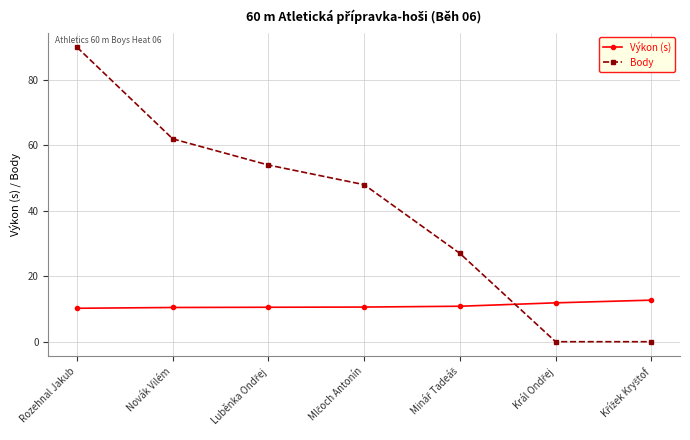

What is the value of the Body point at the 2nd from the left?

62.0